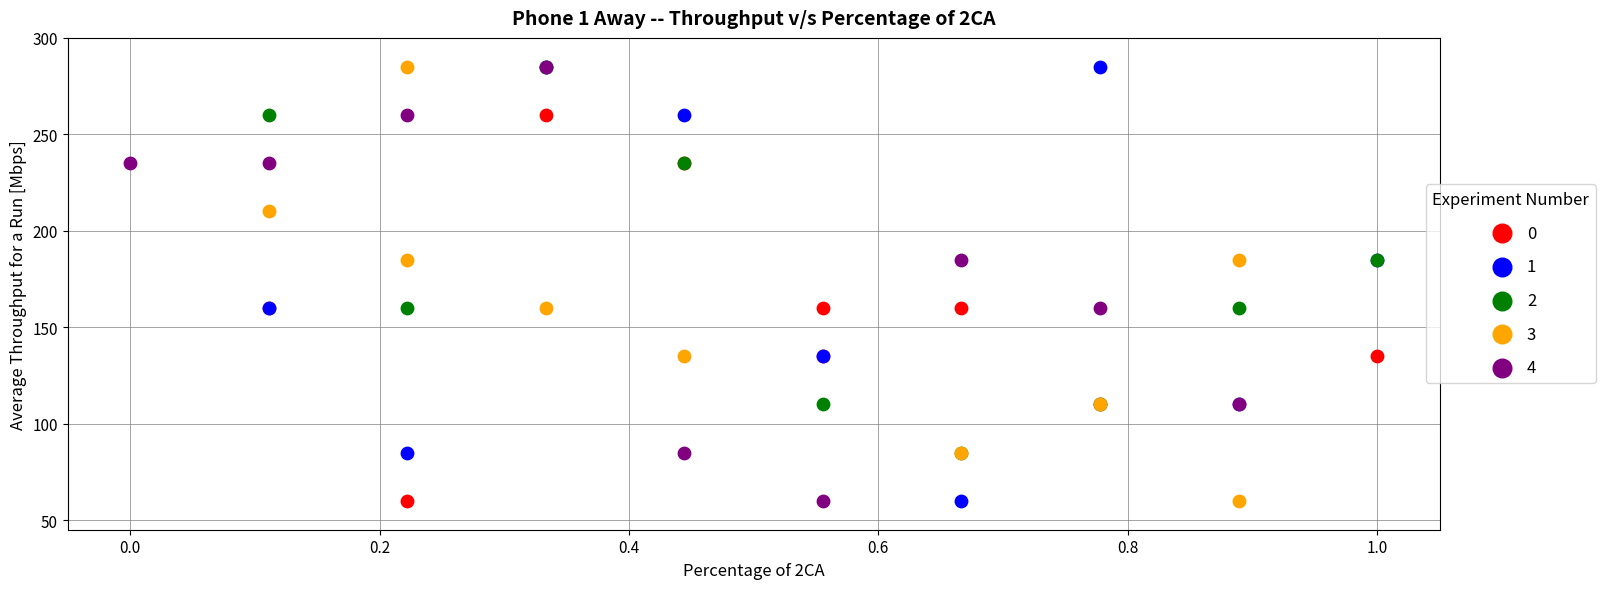

What are all the series names shown in the legend?

0, 1, 2, 3, 4